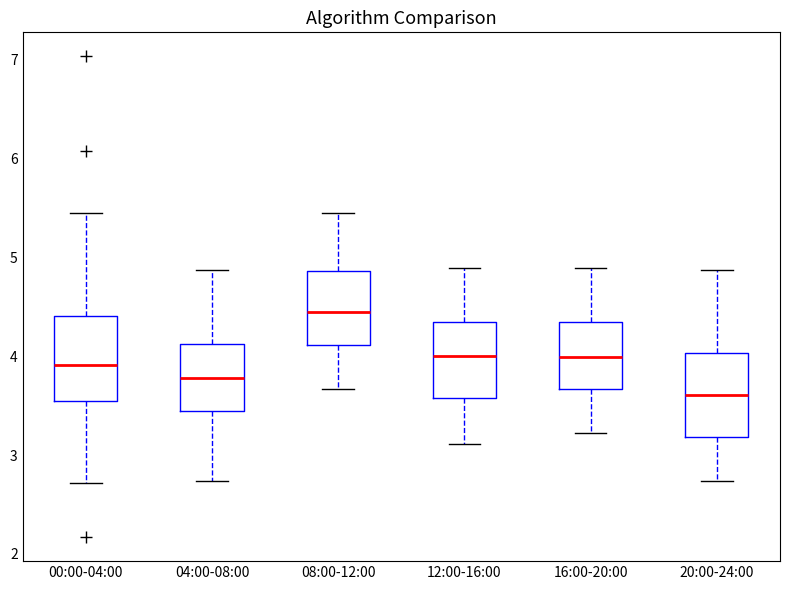

Reading left to right, transcribe this box plot: for each box, give where its median line is, the range the box spans, and where its two whiskers end, as read against the y-axis. The values are not printed on the chart, so give them approximately, as read against the axis.

00:00-04:00: median 3.9, box 3.5 to 4.4, whiskers 2.7 to 5.5
04:00-08:00: median 3.8, box 3.4 to 4.1, whiskers 2.7 to 4.9
08:00-12:00: median 4.5, box 4.1 to 4.9, whiskers 3.7 to 5.5
12:00-16:00: median 4.0, box 3.6 to 4.3, whiskers 3.1 to 4.9
16:00-20:00: median 4.0, box 3.7 to 4.3, whiskers 3.2 to 4.9
20:00-24:00: median 3.6, box 3.2 to 4.0, whiskers 2.7 to 4.9